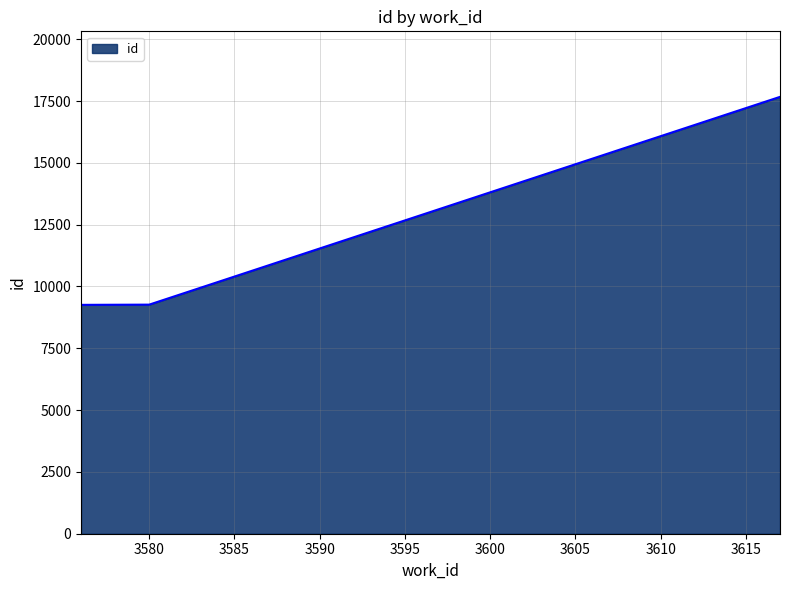

How many distinct data groups are displayed?

1